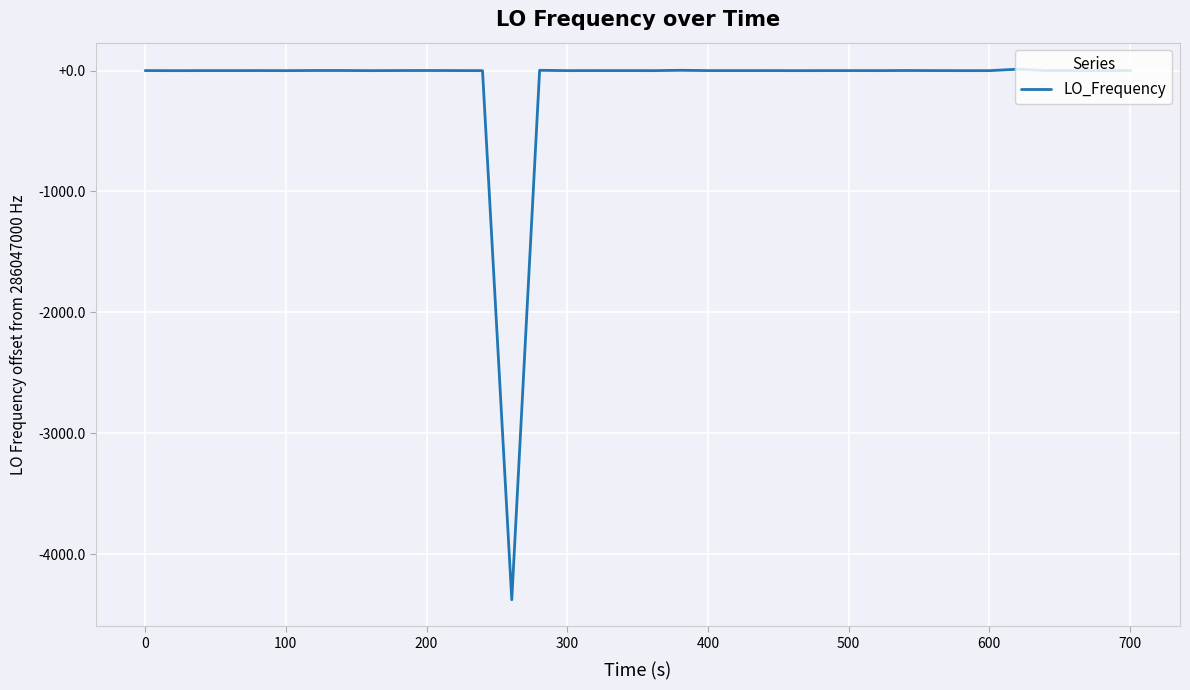

Is this an area chart (filled region under the line)?

No